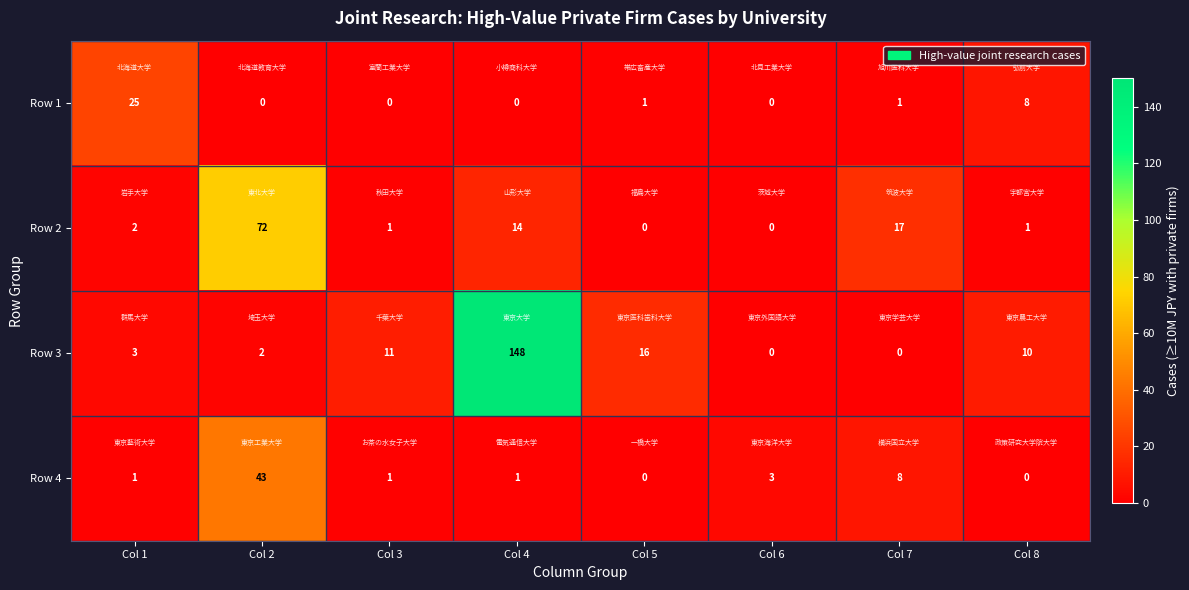

Where is Row 3 nearest to the value 74?

Col 5